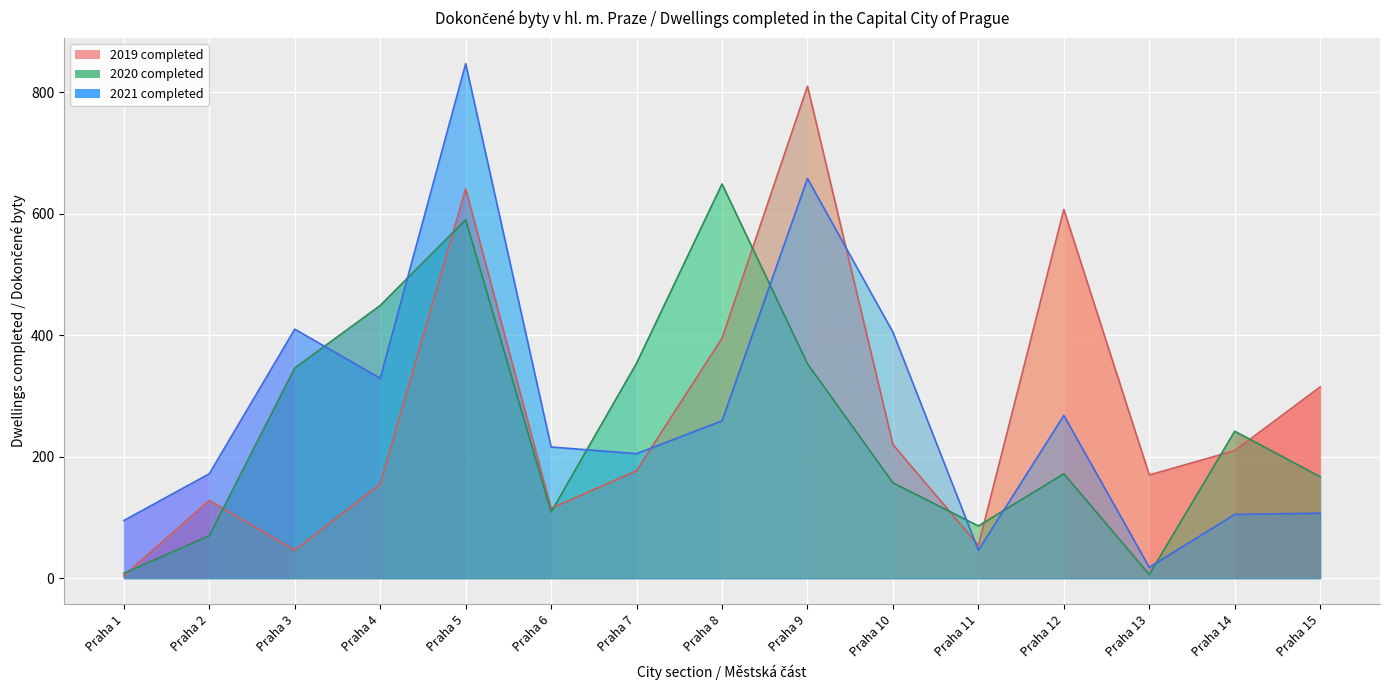

True or false: 2019 has more than 2 interior local peaks.

True